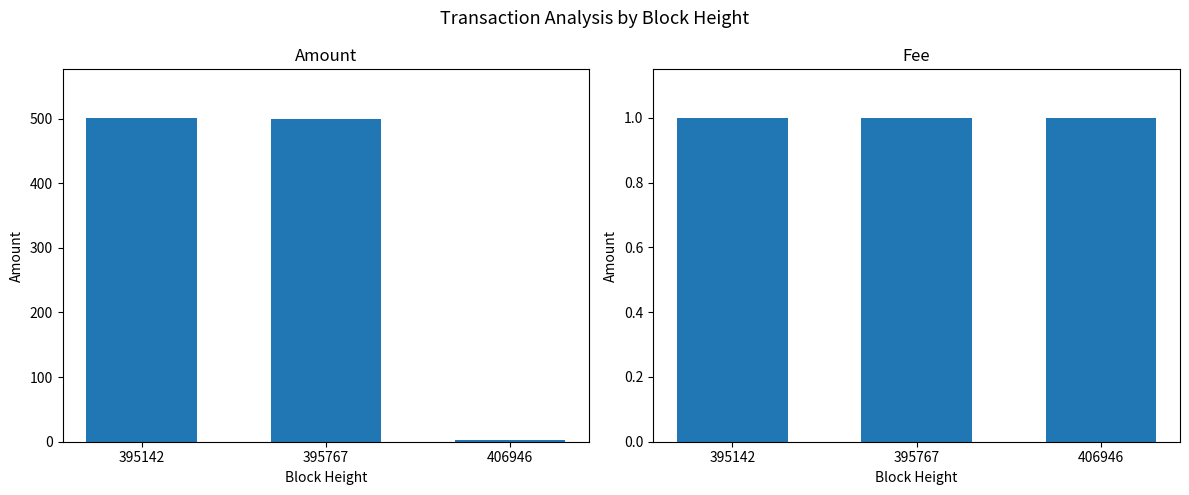

Are the bars grouped side by side (vs. stacked)?

Yes